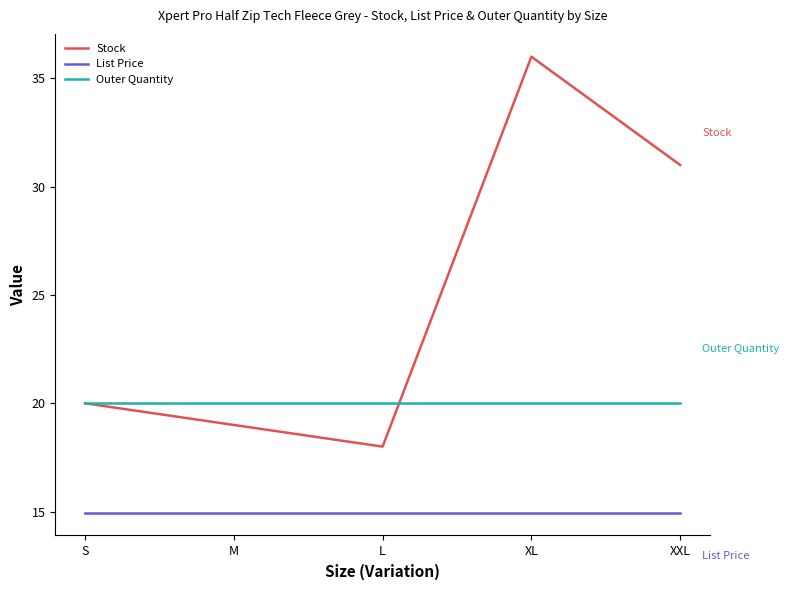

What position from the left is M?

2